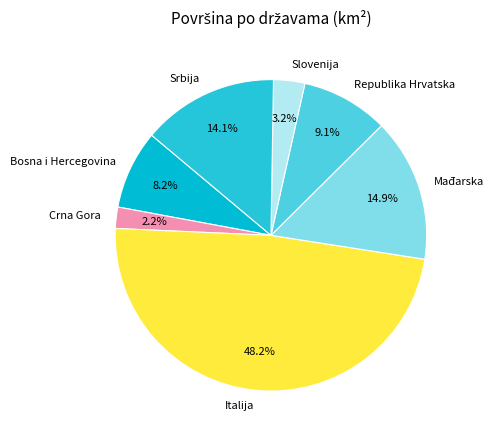

What percentage is NOT represented by Bosna i Hercegovina?

91.8%